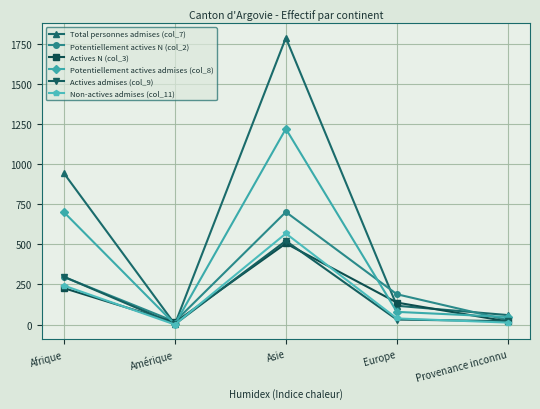

Is the value of Actives admises (col_9) at Provenance inconnu greater than the value of Potentiellement actives admises (col_8) at Asie?

No